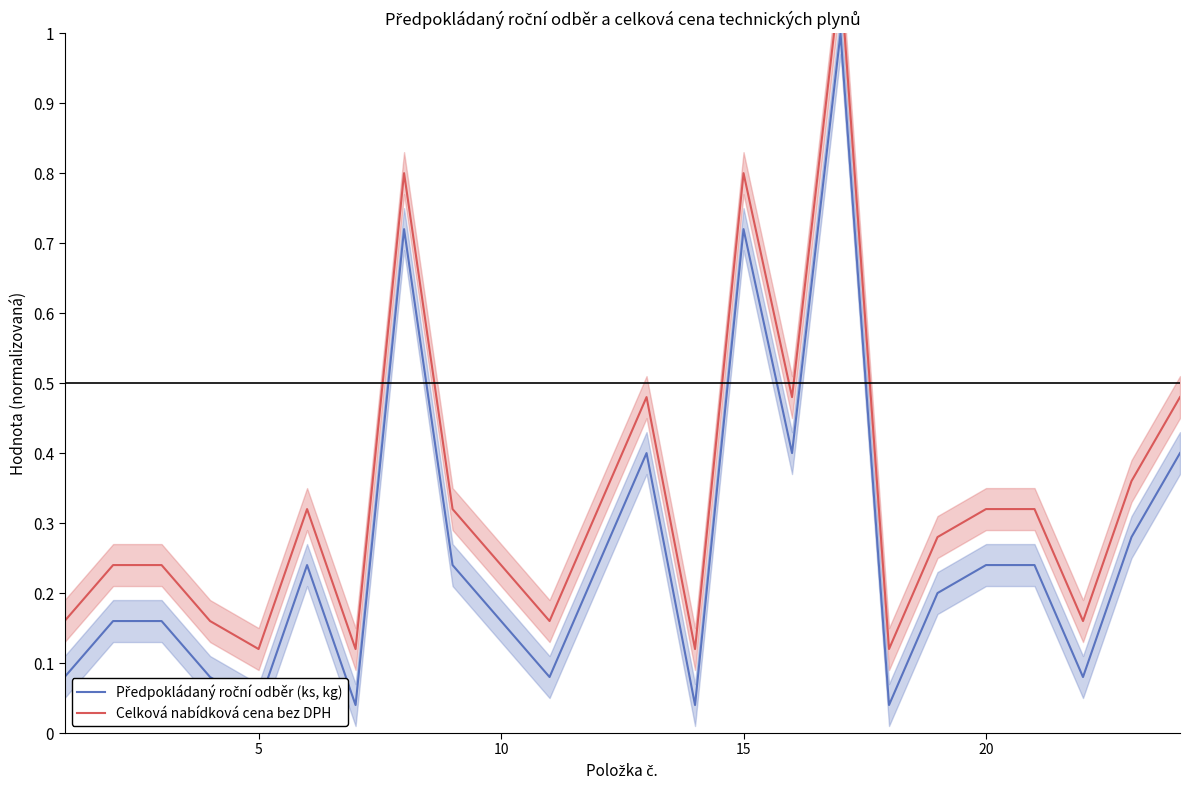

How many interior local peaks does the Celková nabídková cena bez DPH series have?

5